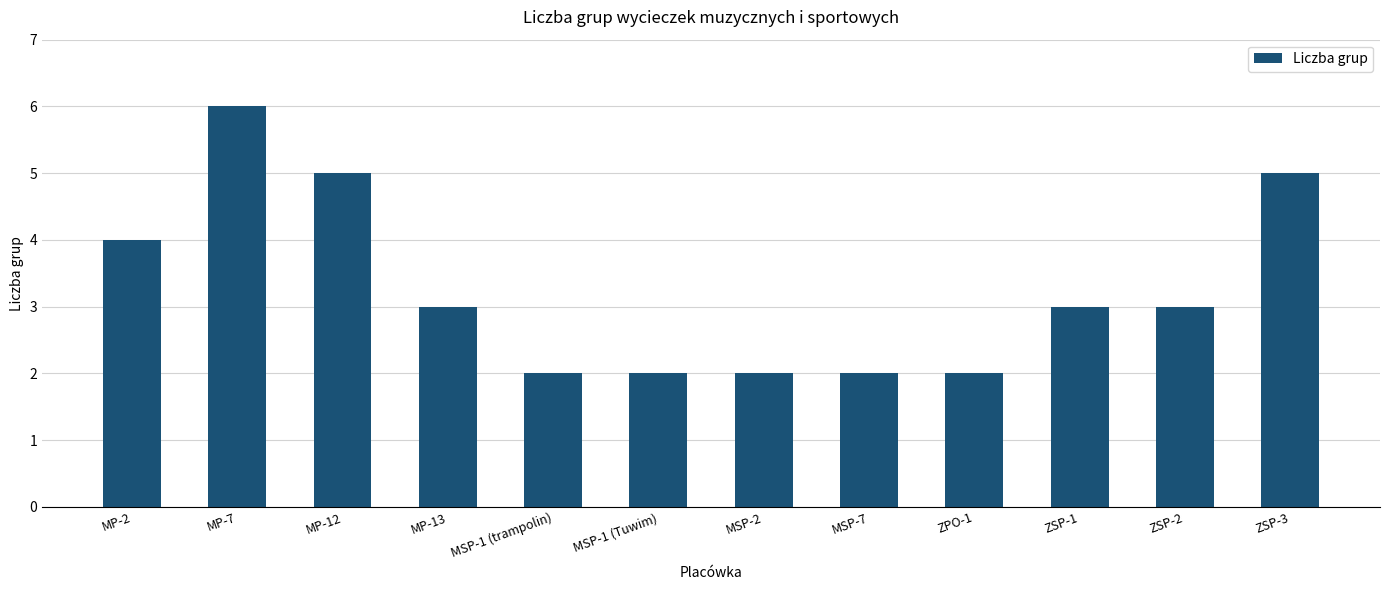

Approximately how many times larger is the value at ZPO-1 compared to ZSP-3?

0.4